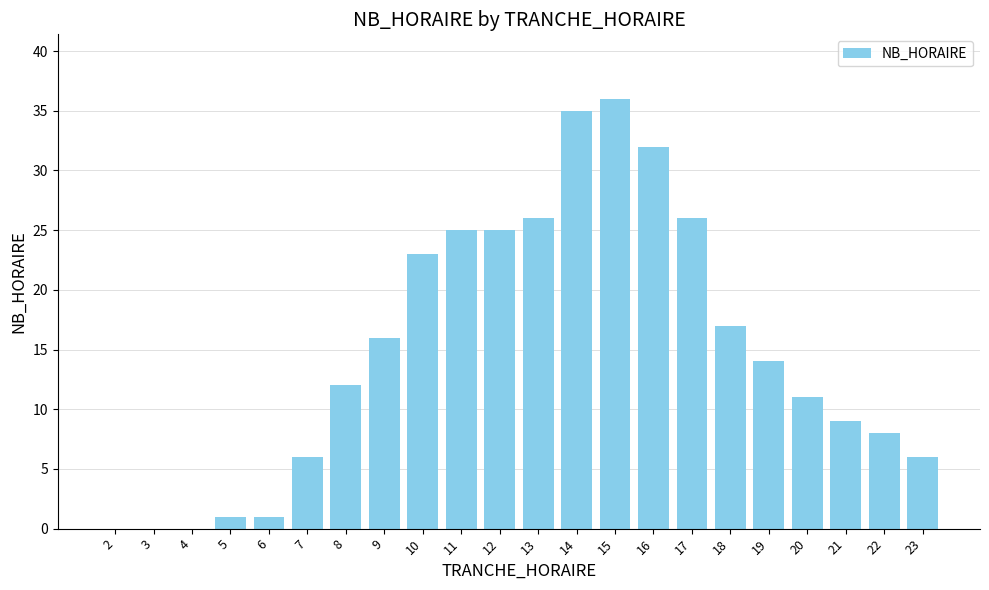

True or false: the data shows 12 at 8.

True